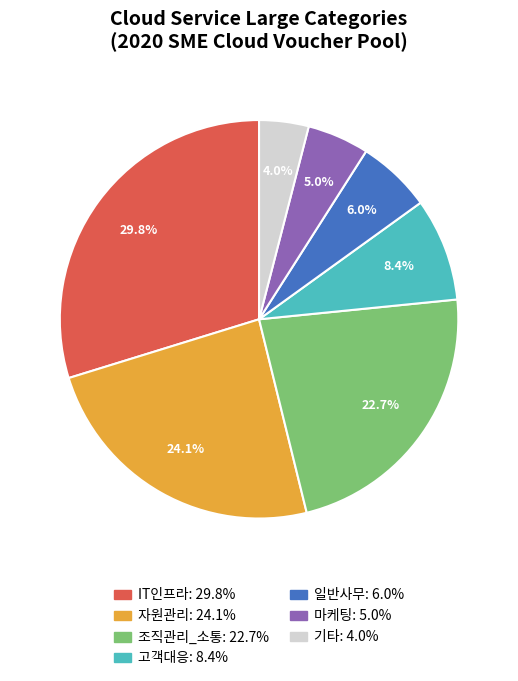

Is there any slice that represents more than half of the pie?

No